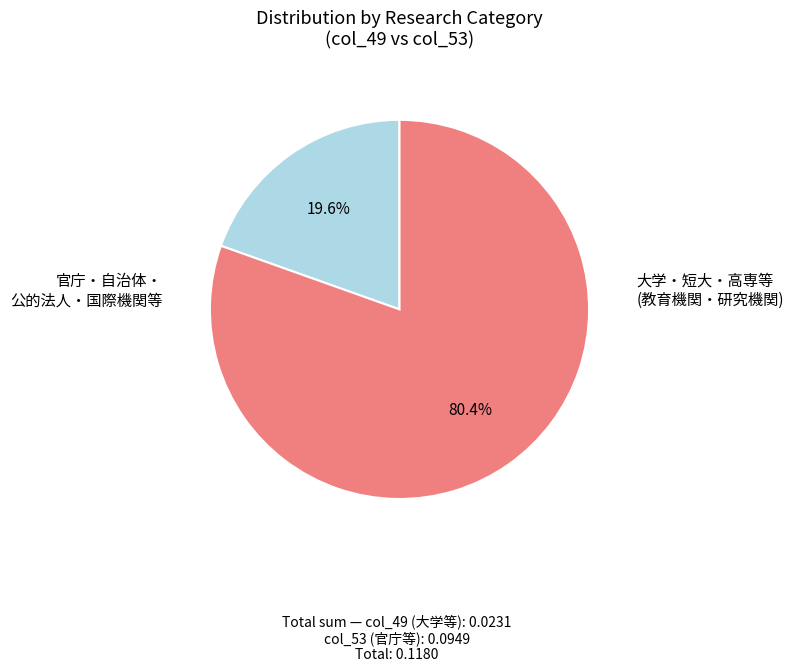

Is there a majority slice in this chart?

Yes